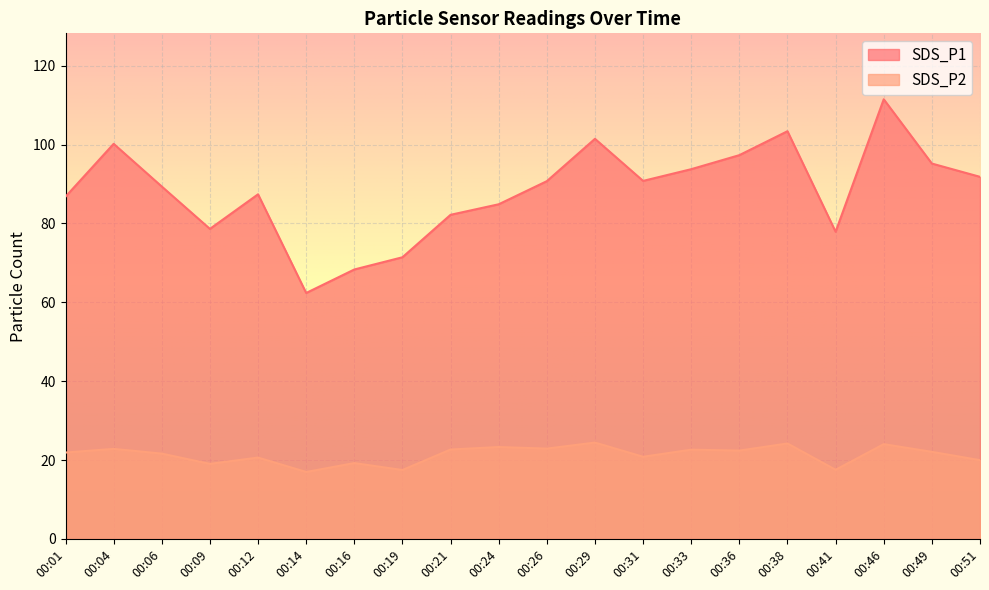

List the series in order of their overall mean, lowest first.

SDS_P2, SDS_P1